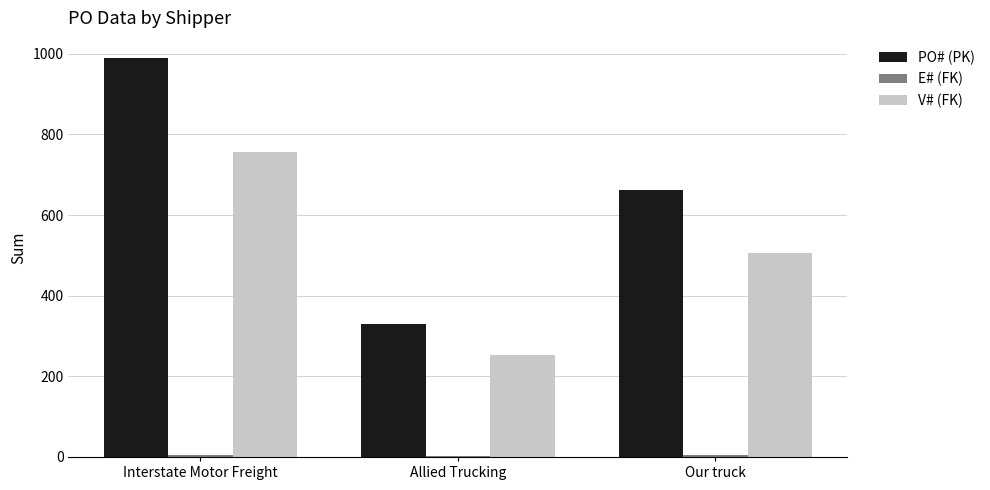

The value of V# (FK) at Interstate Motor Freight is 757. True or false?

True